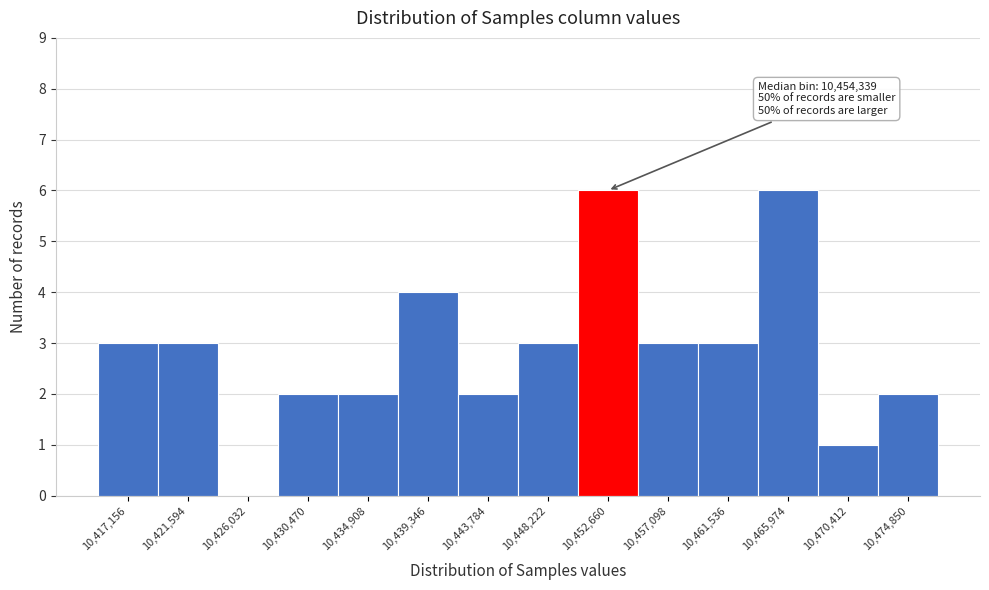

Reading left to right, extract all data points from this chart.

10,417,156=3	10,421,594=3	10,426,032=0	10,430,470=2	10,434,908=2	10,439,346=4	10,443,784=2	10,448,222=3	10,452,660=6	10,457,098=3	10,461,536=3	10,465,974=6	10,470,412=1	10,474,850=2